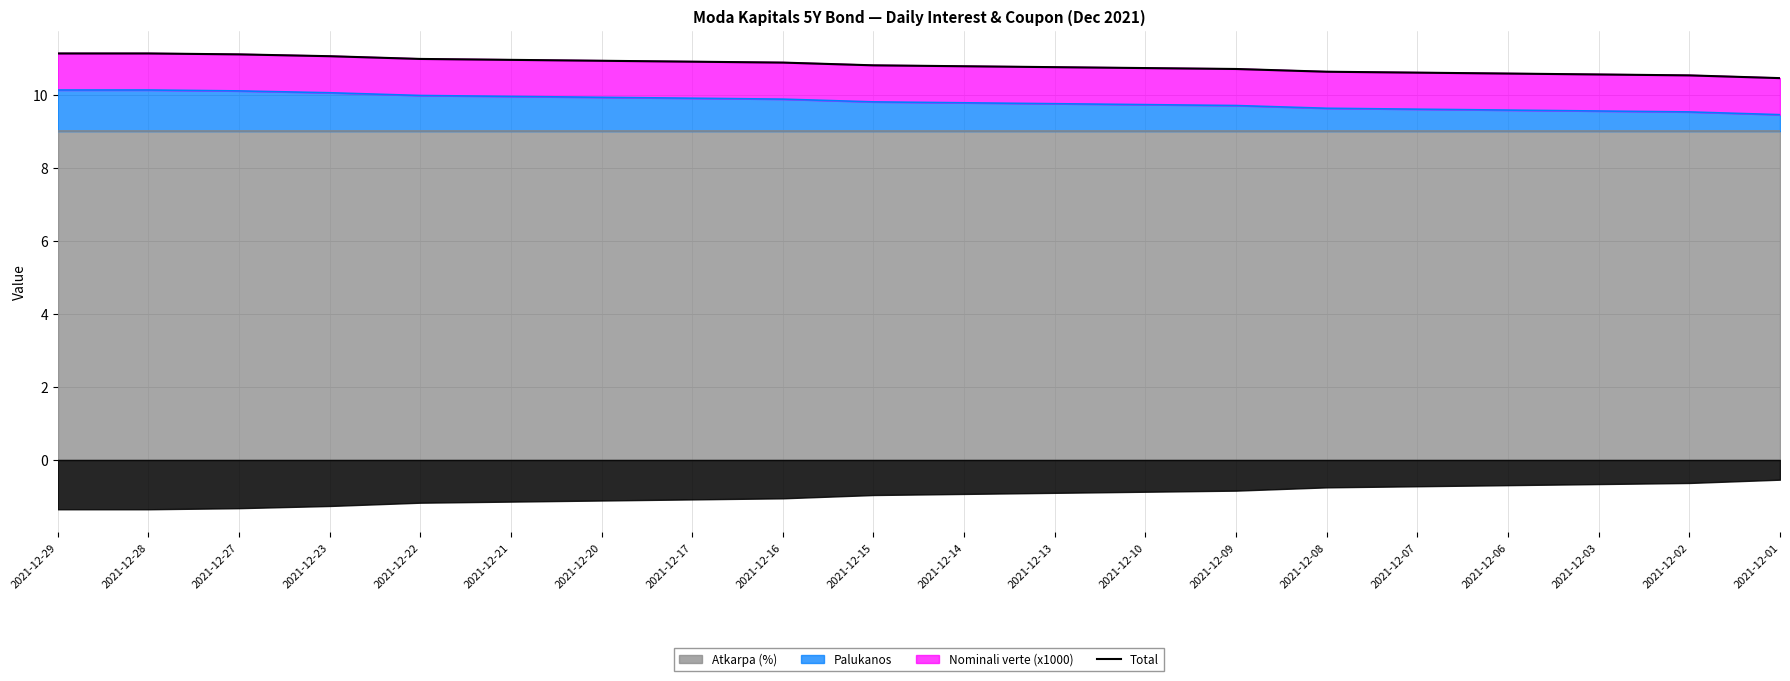

Reading right to left, extract all data points from this chart.

10.4	10.5	10.6	10.6	10.6	10.6	10.7	10.7	10.8	10.8	10.8	10.9	10.9	10.9	10.9	11.0	11.1	11.1	11.1	11.1